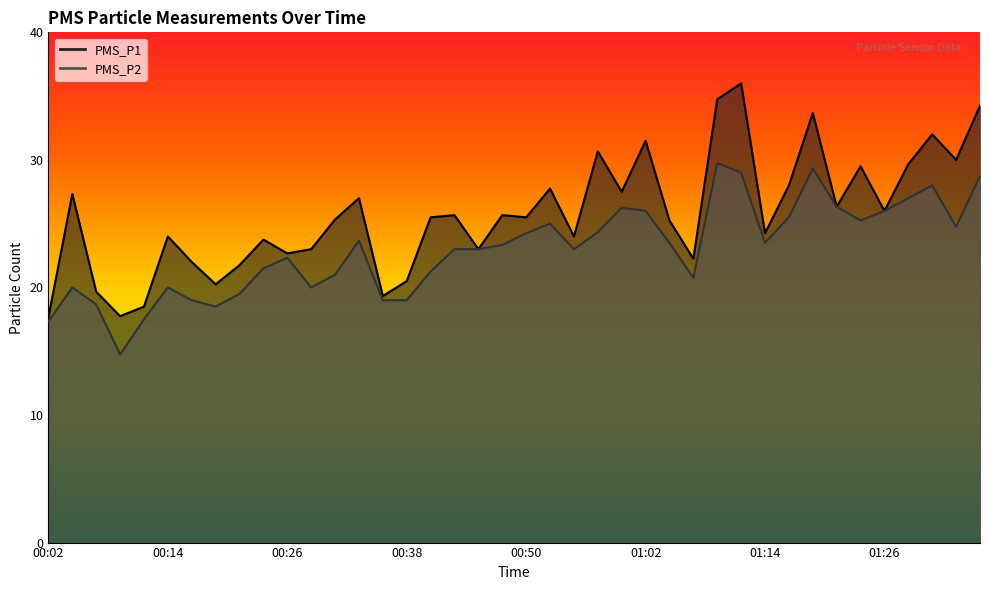

How many data points in PMS_P1 are above 25?

23